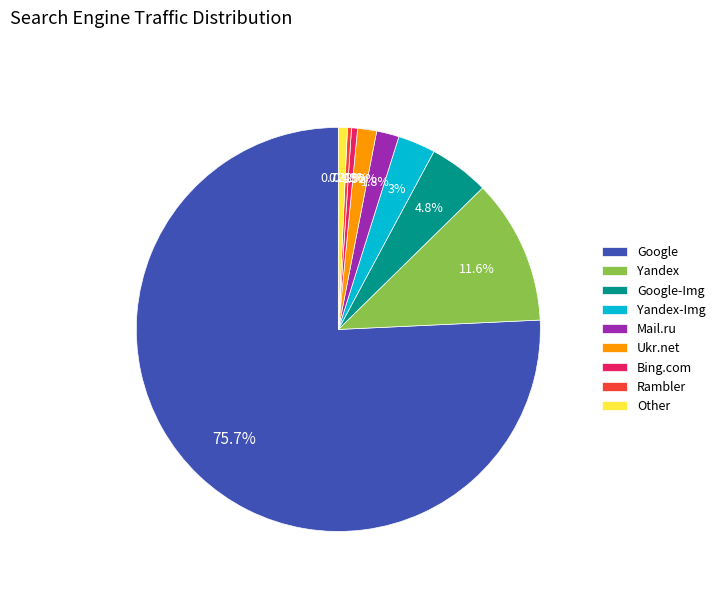

Do Rambler and Yandex together represent more than half of the pie?

No